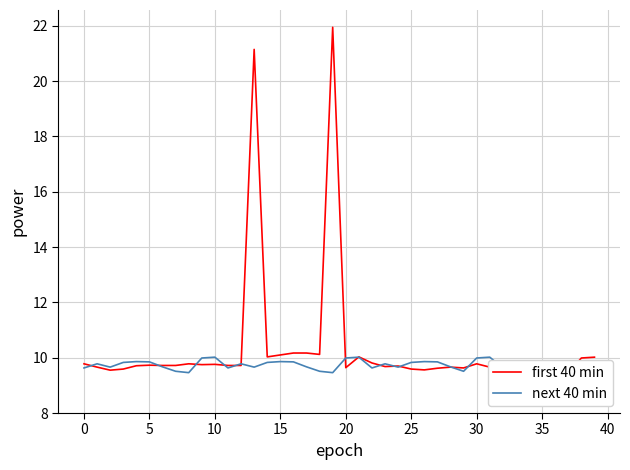

Is it true that next 40 min equals 13.3 at 0?

False